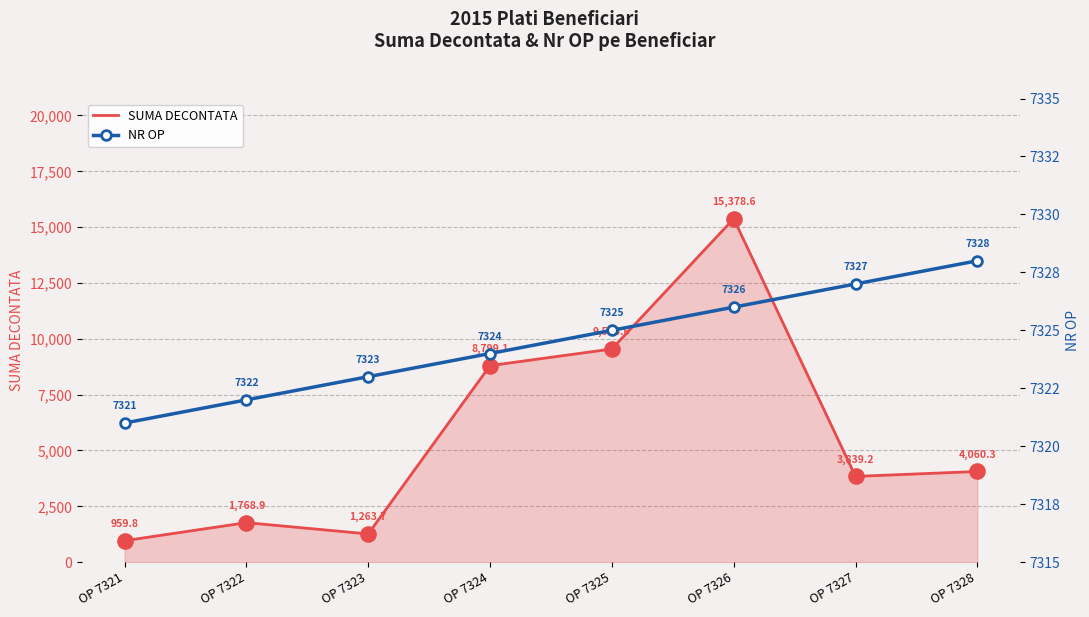

Which series has the largest Y range (max minus min)?

SUMA DECONTATA